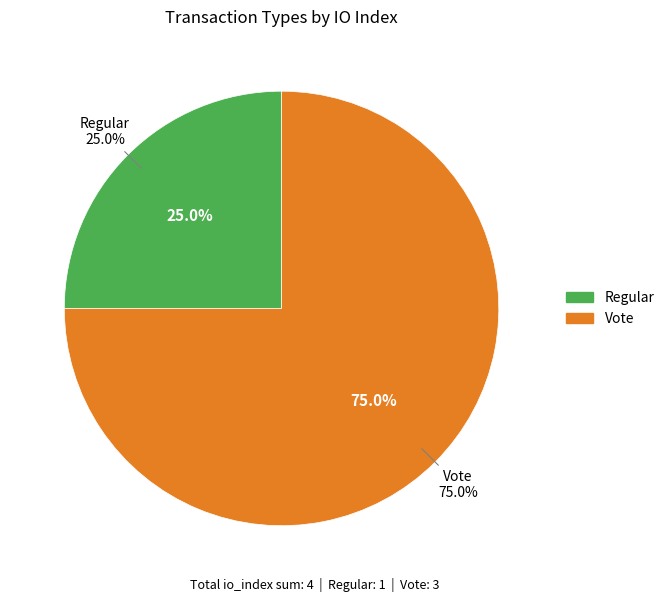

How many slices are in this pie chart?

2